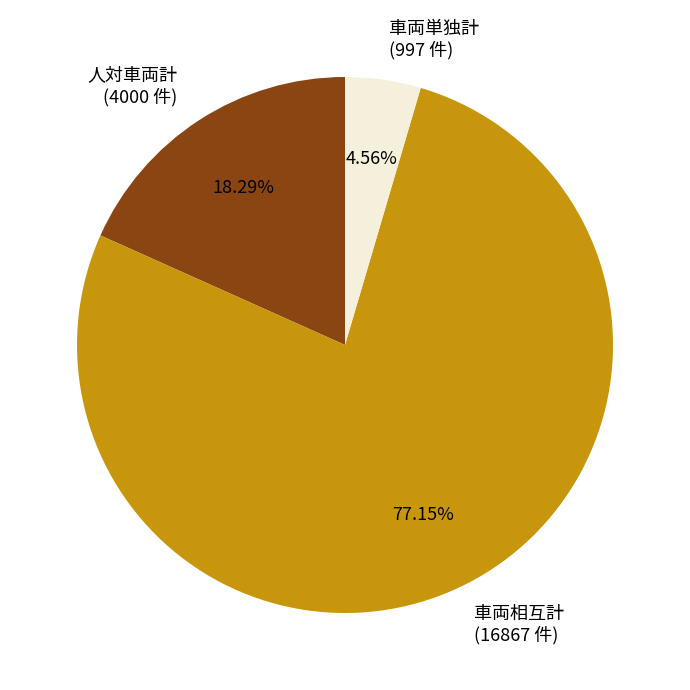

How many segments does this pie chart have?

3